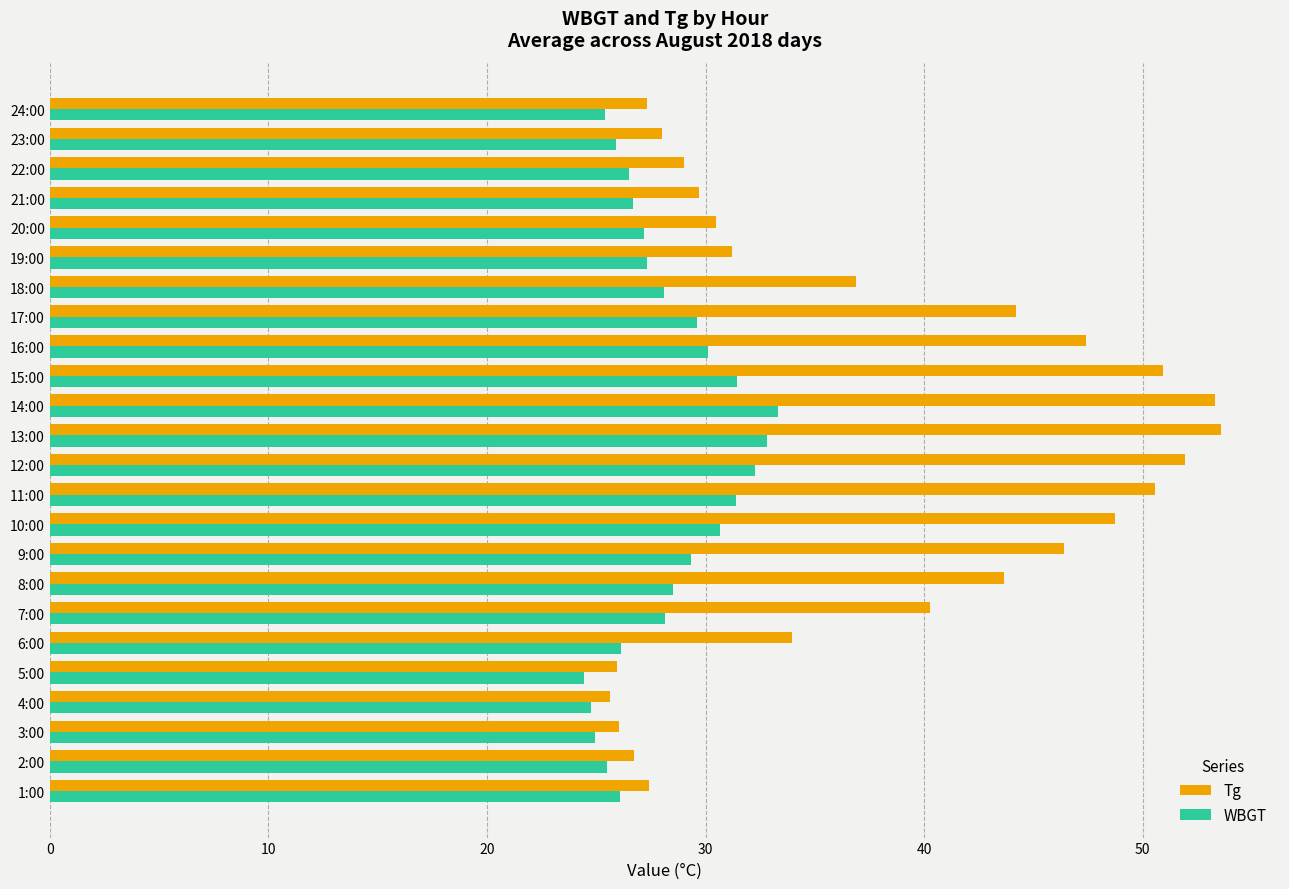

What is the maximum value for Tg?

53.6